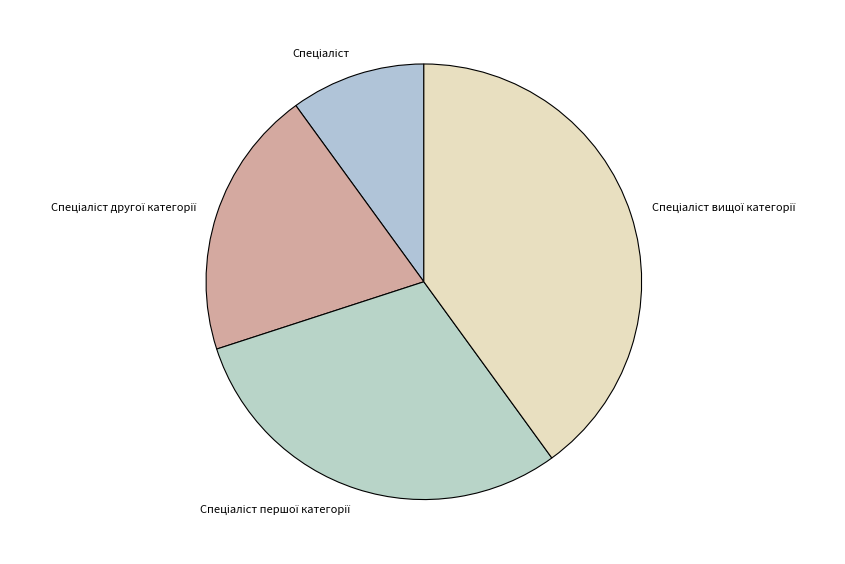

Does any single category account for the majority?

No